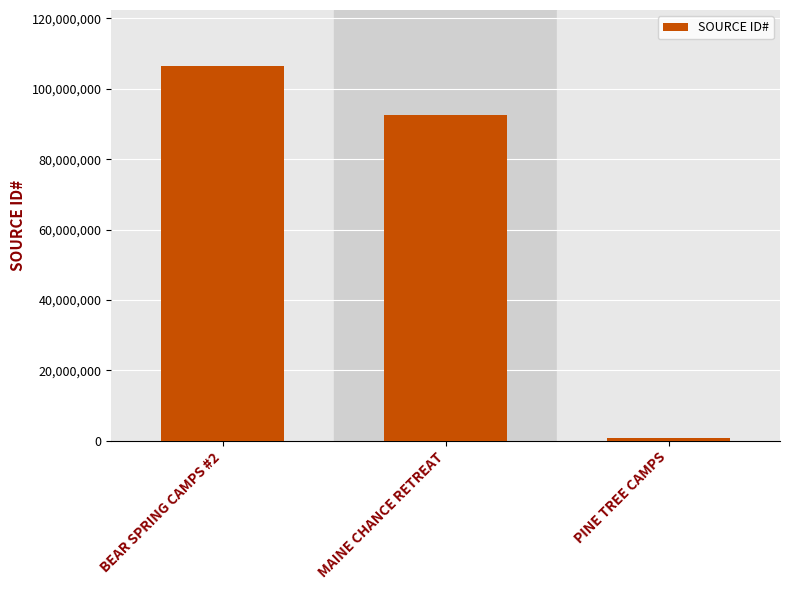

What is the smallest value displayed?

887102